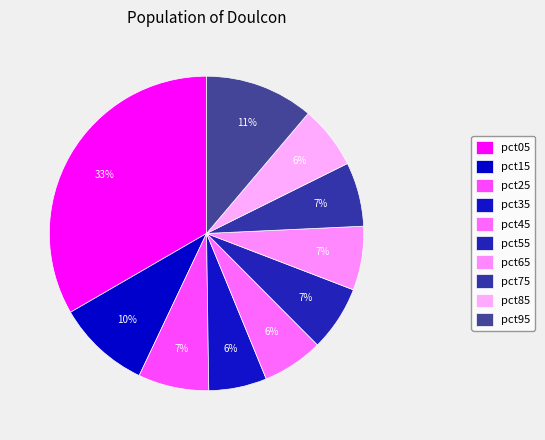

To the nearest percent, what is the difference between the pct65 and pct15 slice percentages?

3%